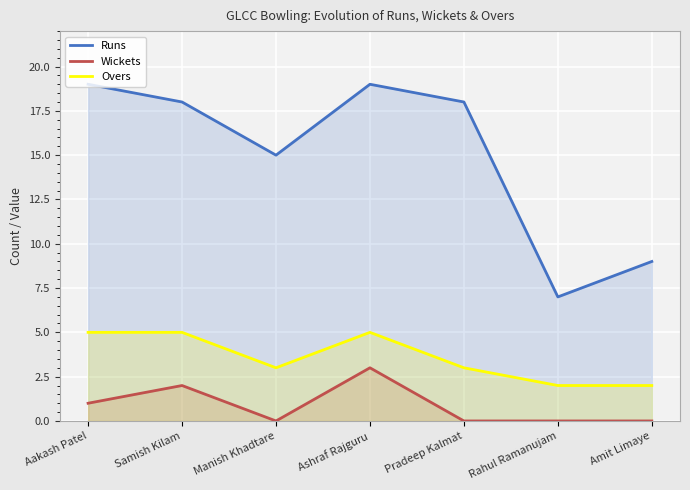

What is the highest value of the Overs series?

5